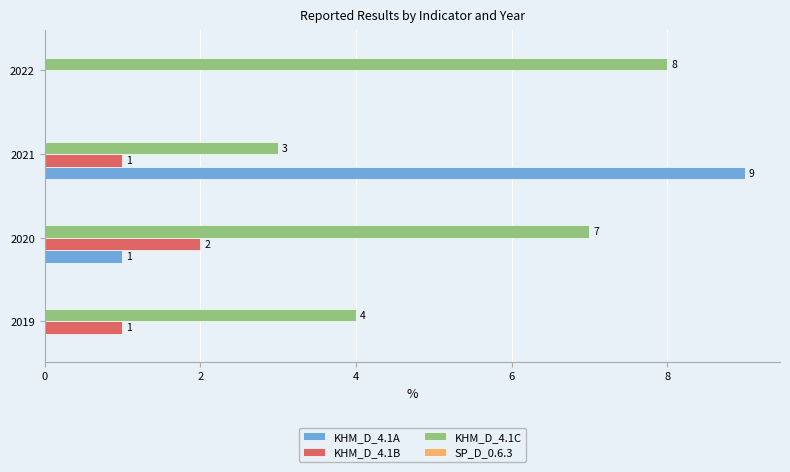

Which series changed the most between 2021 and 2022?

KHM_D_4.1A